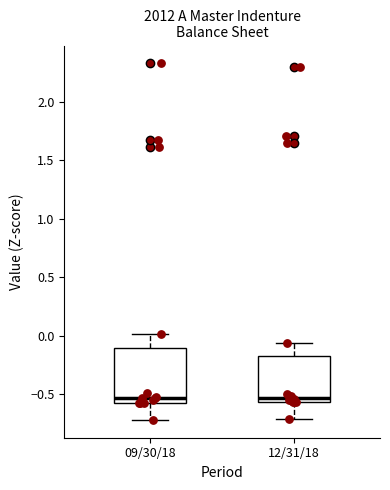

Where is the upper edge of the box for 09/30/18 on the y-axis? The values are not printed on the chart, so give them approximately, as read against the axis.

-0.10